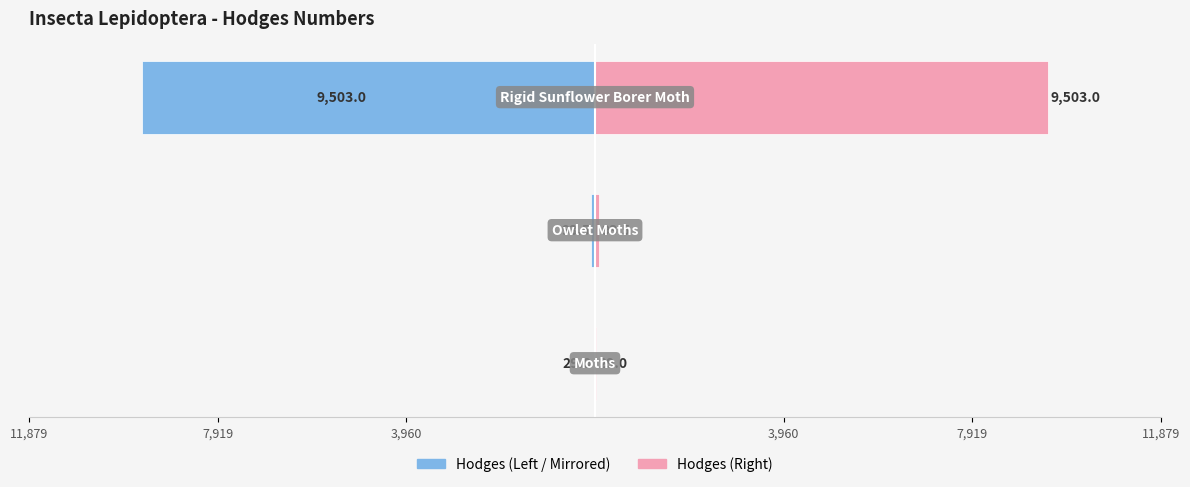

At how many categories does at least one series exceed -1059?

3